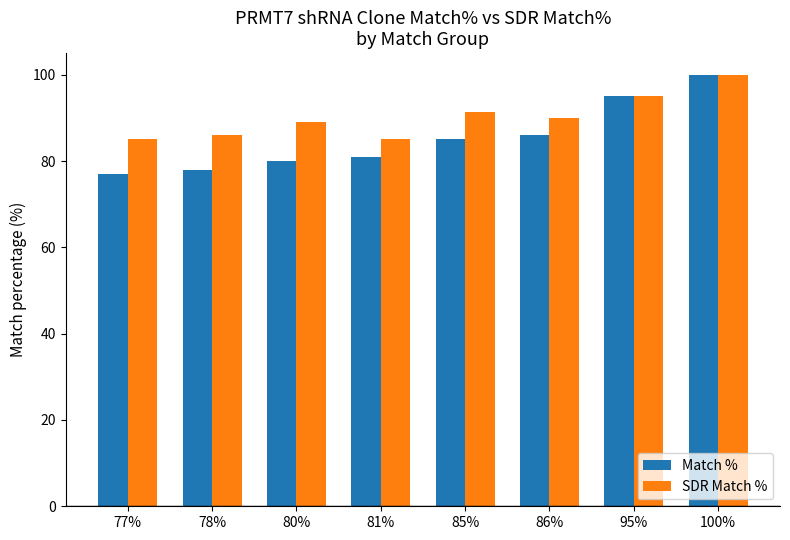

Reading left to right, list all the values displayed in this chart.

Match %: 77.0	78.0	80.0	81.0	85.0	86.0	95.0	100.0
SDR Match %: 85.0	86.0	89.0	85.0	91.4	90.0	95.0	100.0